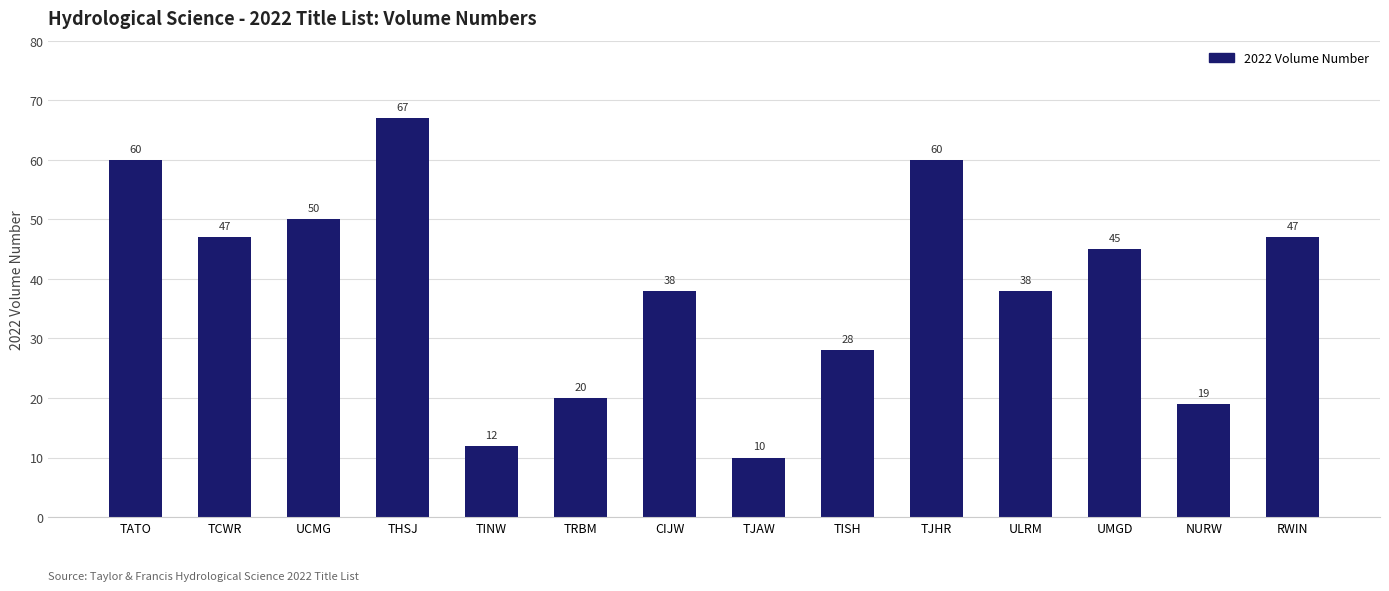

Are the bars horizontal?

No